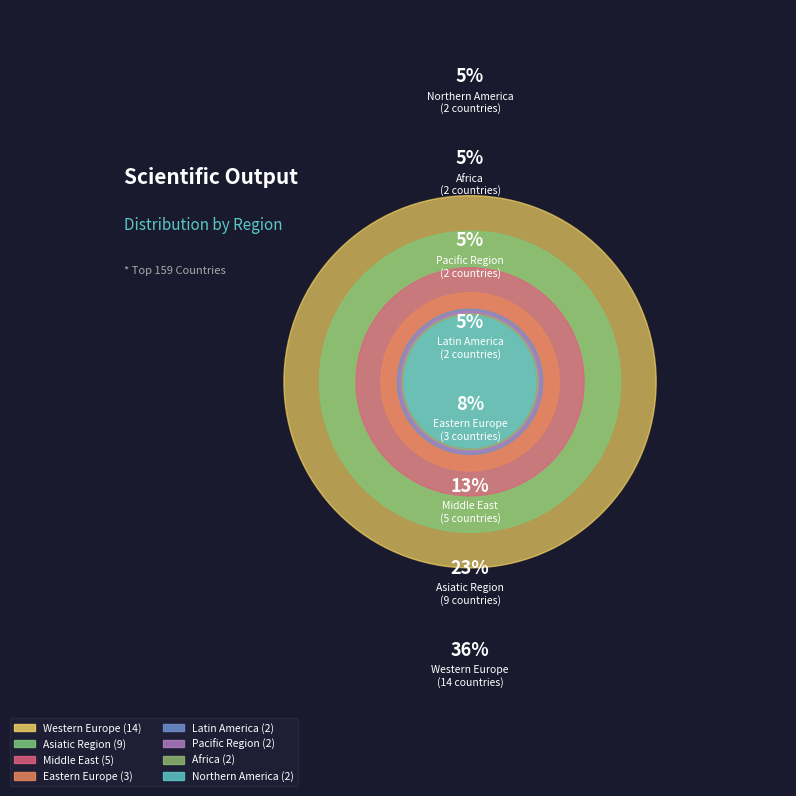

Does Africa represent more than half of the total?

No